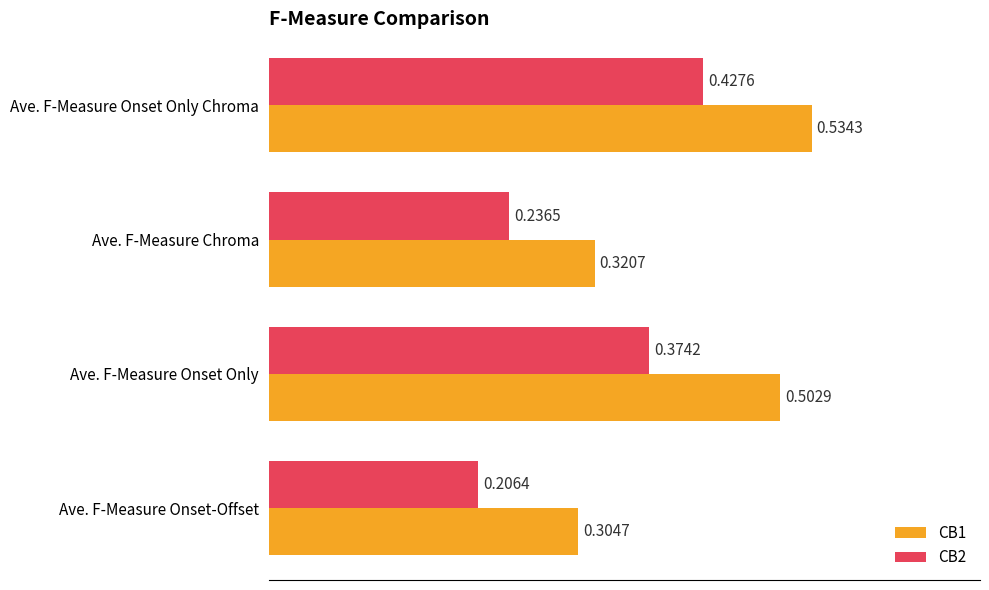

How many CB2 values are between 0 and 1?

4